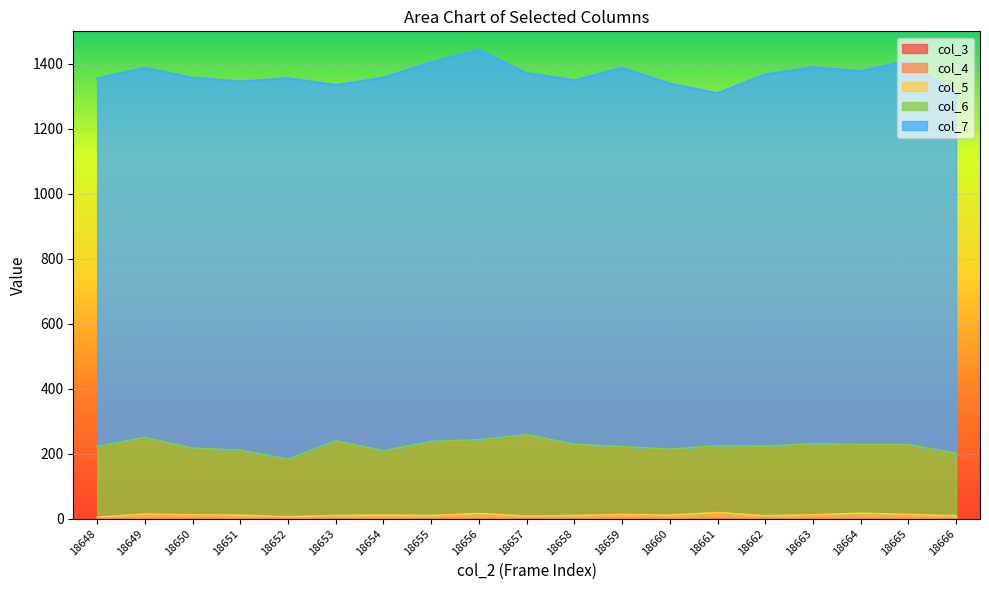

At how many categories does at least one series exceed 531?

19